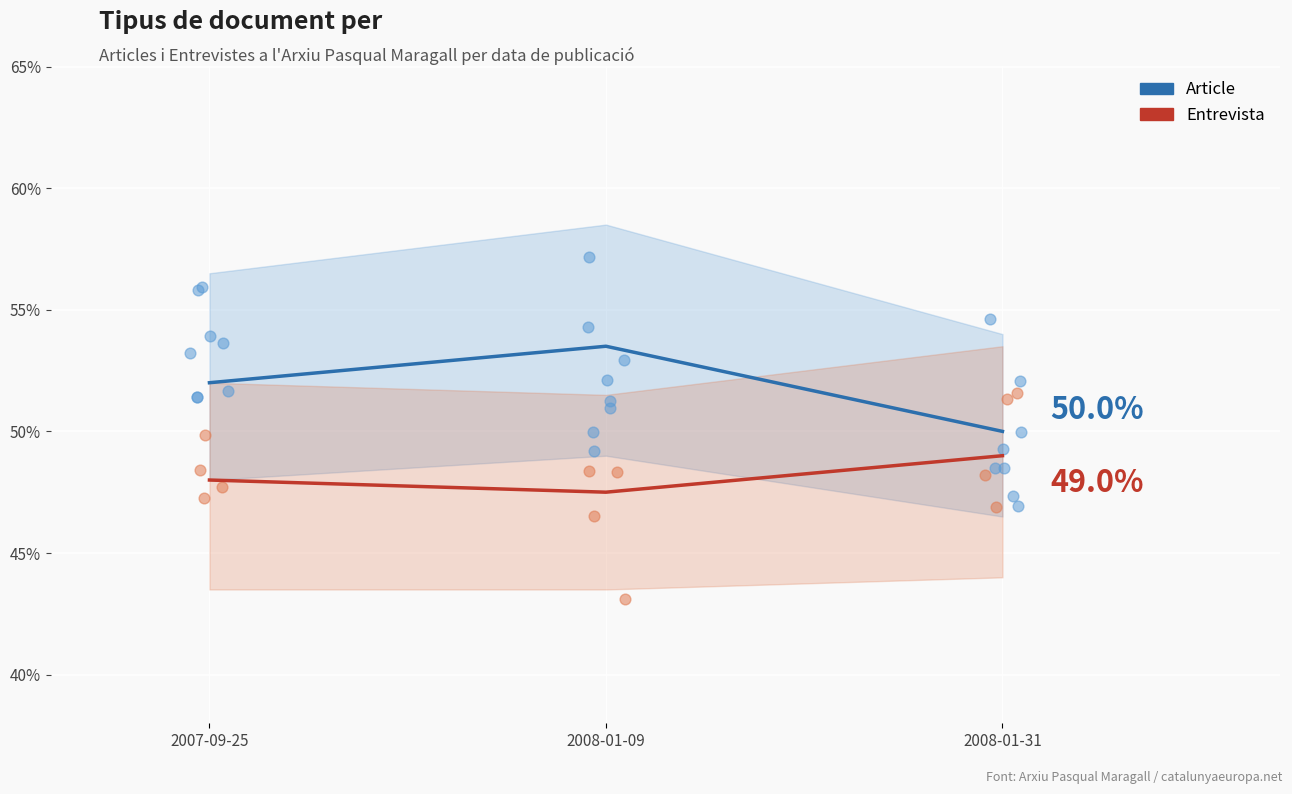

Is the value of Entrevista at 2008-01-09 greater than the value of Article at 2008-01-31?

No